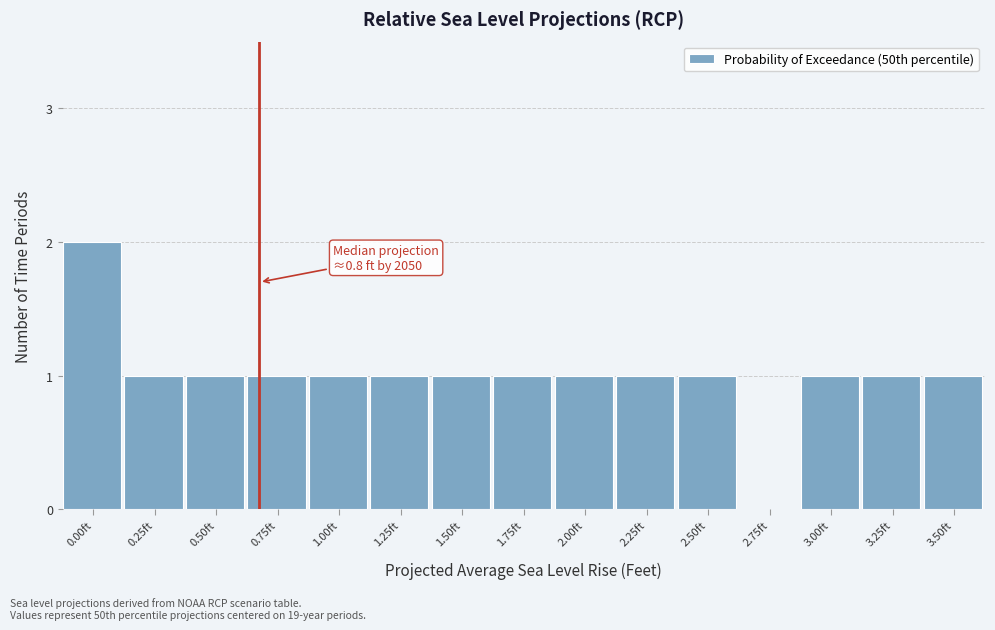

Reading left to right, transcribe all the data shown in this chart.

0.00ft=2	0.25ft=1	0.50ft=1	0.75ft=1	1.00ft=1	1.25ft=1	1.50ft=1	1.75ft=1	2.00ft=1	2.25ft=1	2.50ft=1	2.75ft=0	3.00ft=1	3.25ft=1	3.50ft=1